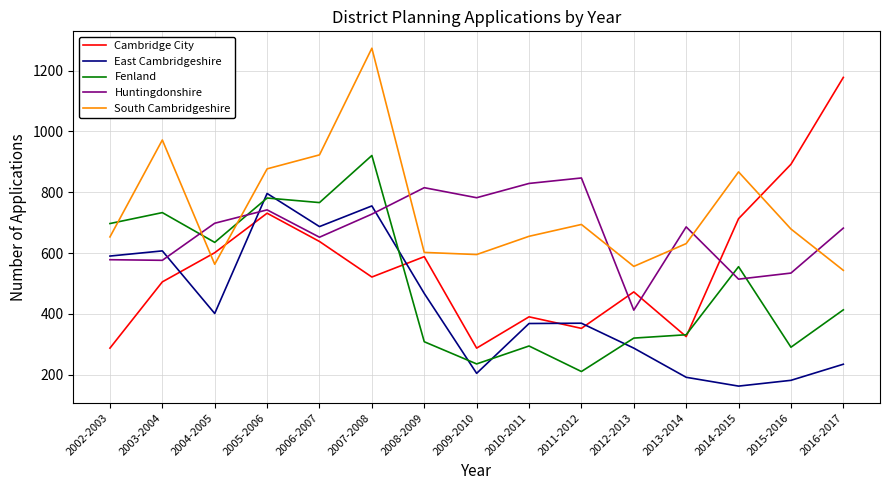

Between which two adjacent categories do Cambridge City and Huntingdonshire first intersect?

2011-2012 and 2012-2013